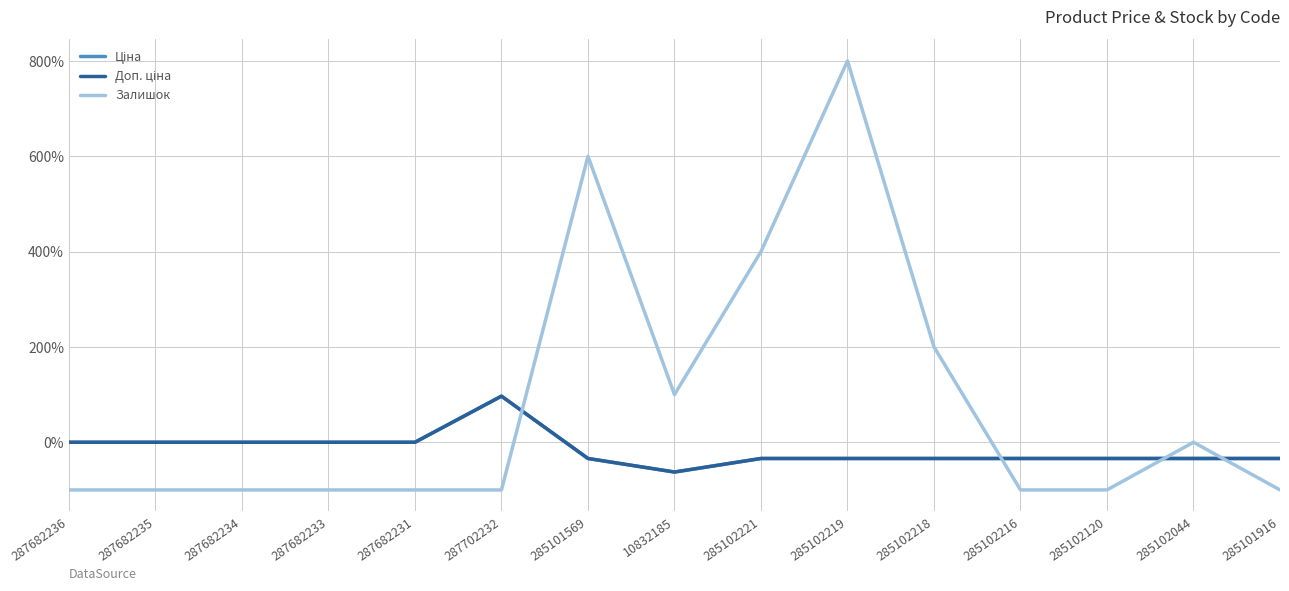

The value of Ціна at 285102219 is -34.0. True or false?

True